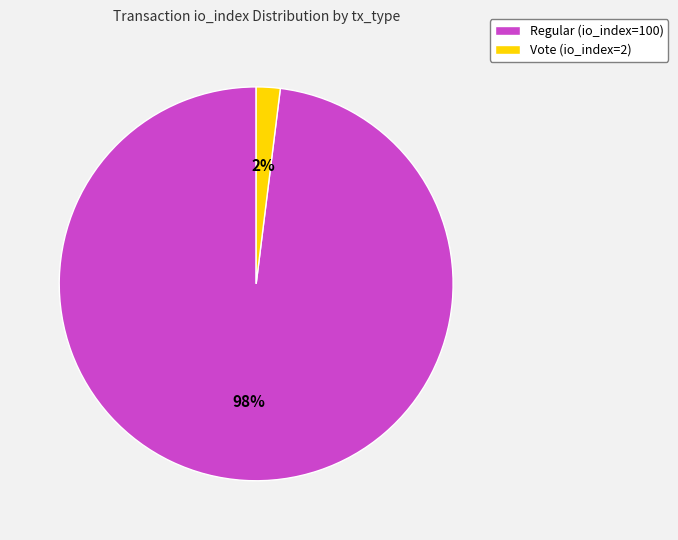

How many segments does this pie chart have?

2